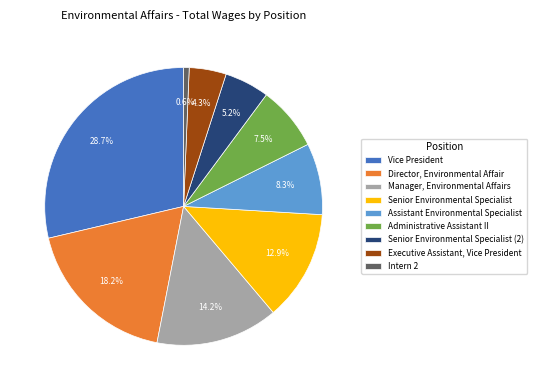

Rank the categories by value from highest to lowest.

Vice President, Director, Environmental Affair, Manager, Environmental Affairs, Senior Environmental Specialist, Assistant Environmental Specialist, Administrative Assistant II, Senior Environmental Specialist (2), Executive Assistant, Vice President, Intern 2